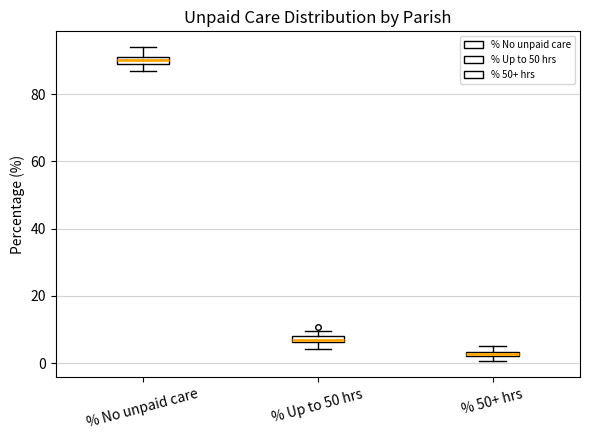

Where is the lower edge of the box for % 50+ hrs on the y-axis? The values are not printed on the chart, so give them approximately, as read against the axis.

2